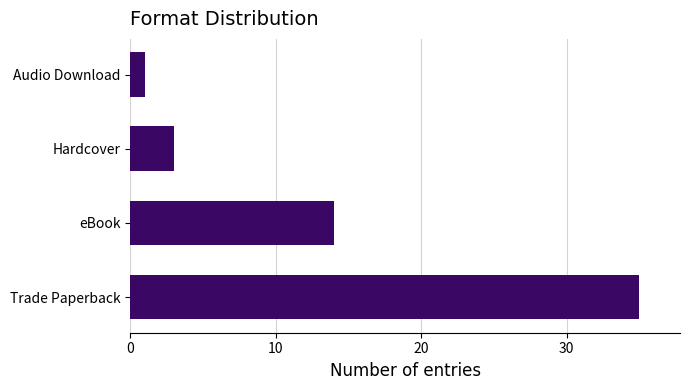

List the labels in order of value, largest first.

Trade Paperback, eBook, Hardcover, Audio Download